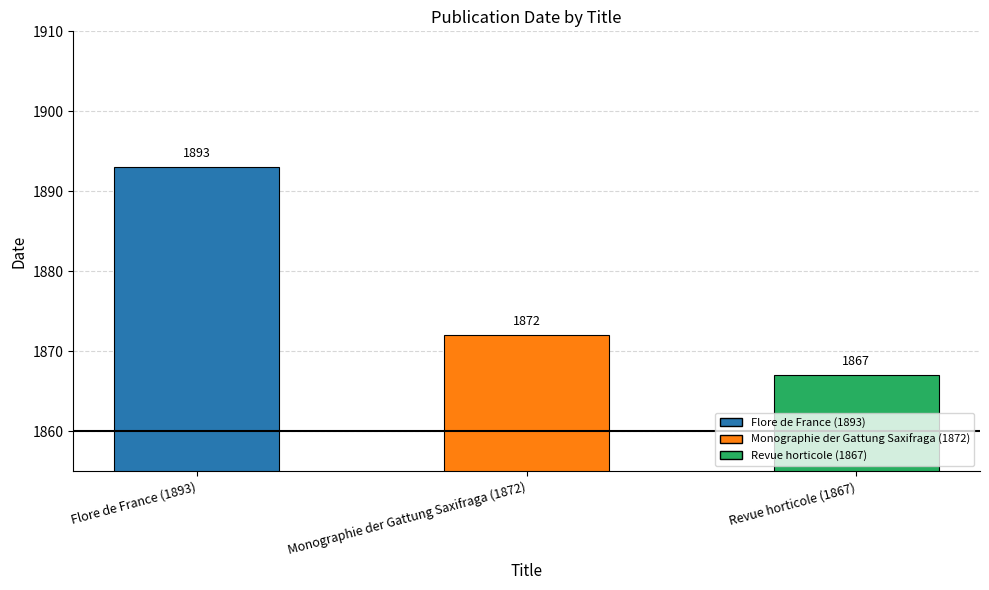

Reading left to right, what are all the values shown in this chart?

1893	1872	1867